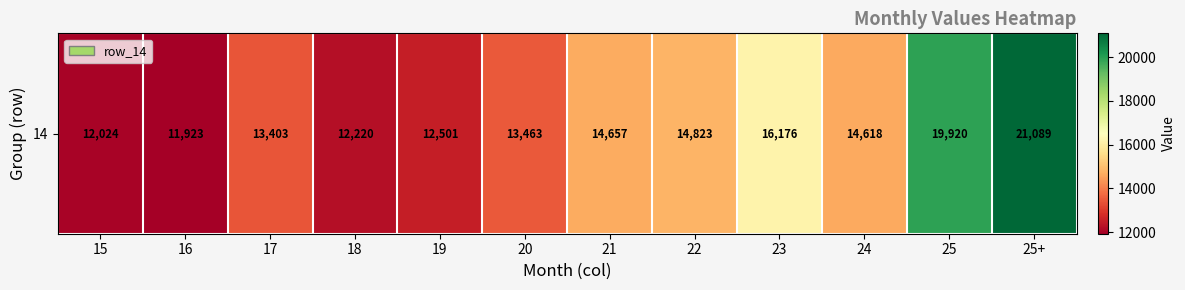

What is the ratio of the value at 25+ to the value at 15?

1.8